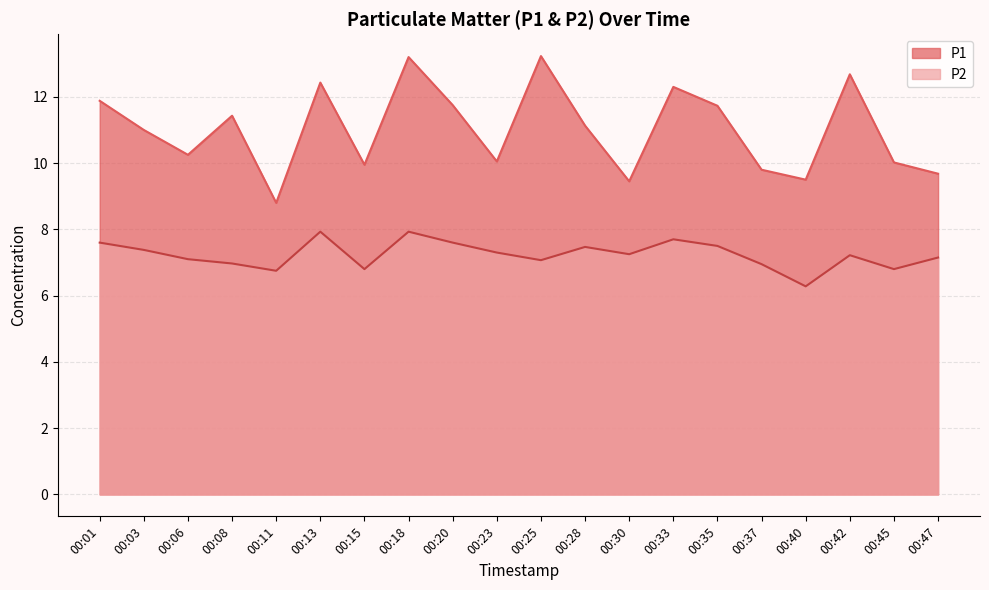

What value does the P2 series have at 00:20?

7.6